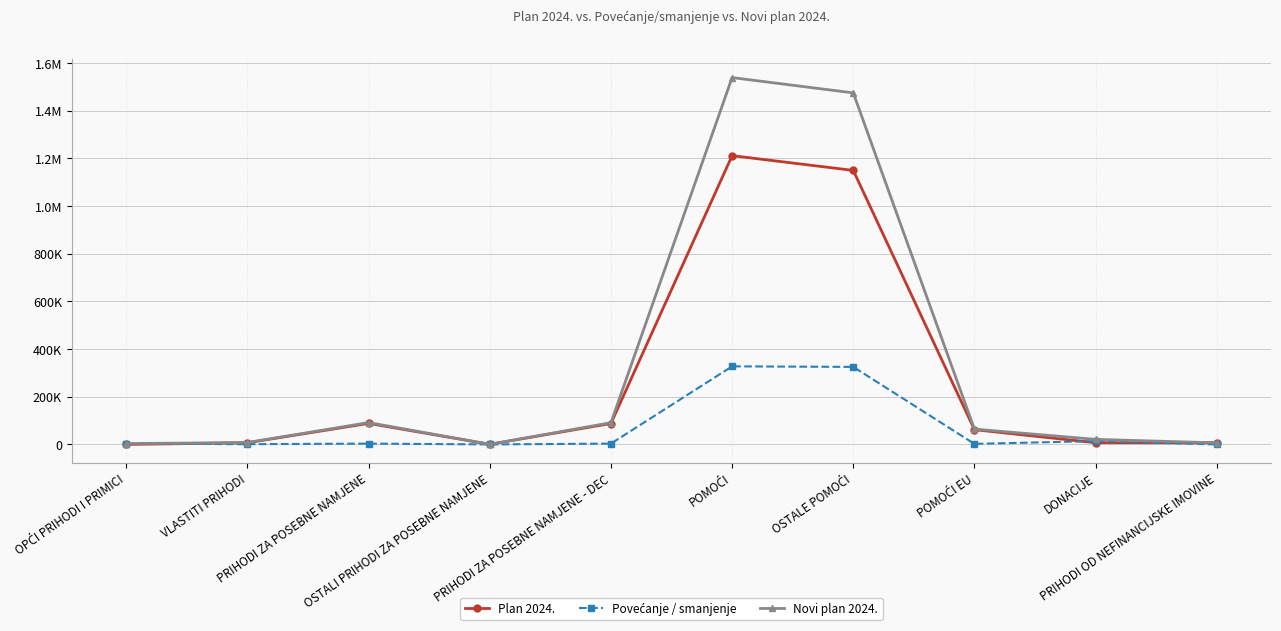

Is this an area chart (filled region under the line)?

No